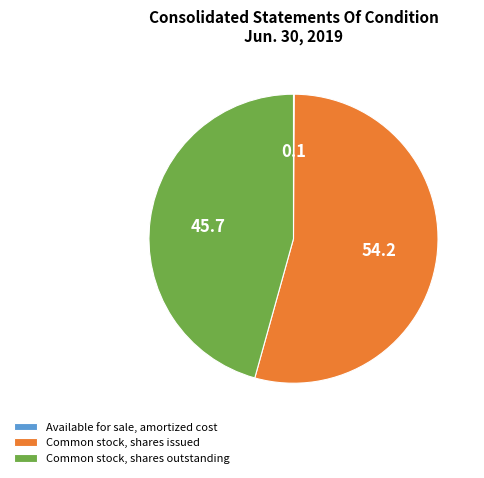

Which category accounts for the majority?

Common stock, shares issued